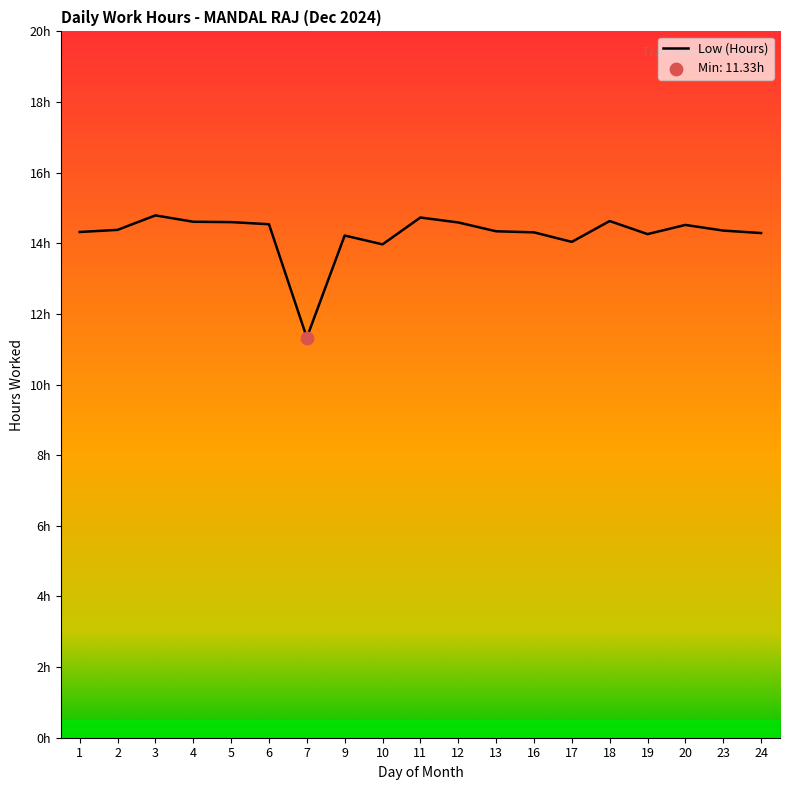

Is this an area chart (filled region under the line)?

Yes